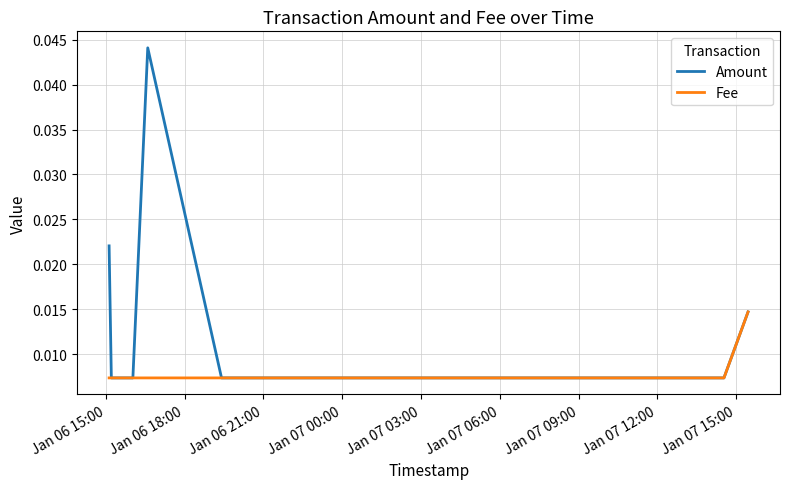

List the series in order of their peak value, highest first.

Amount, Fee